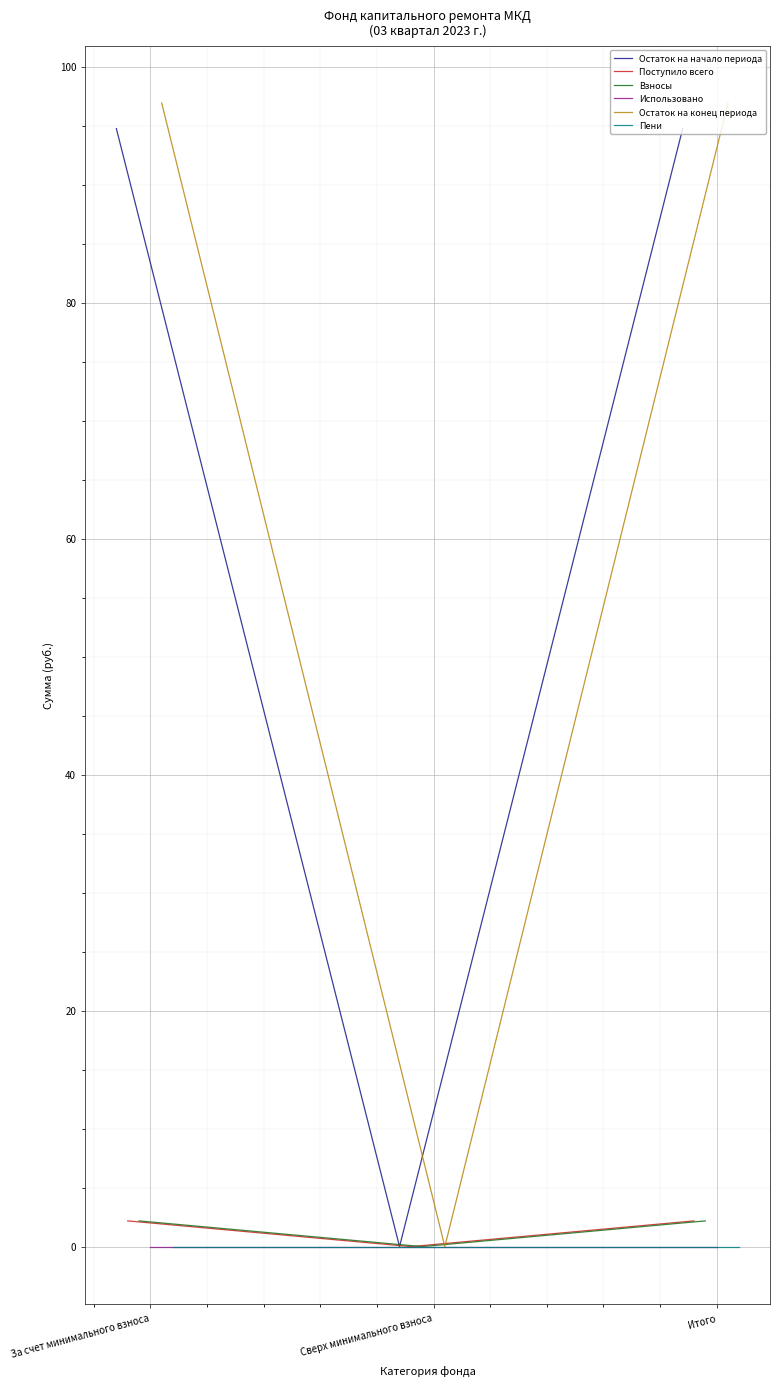

What is the sum of the Поступило всего values at Сверх минимального взноса and Итого?

2.2